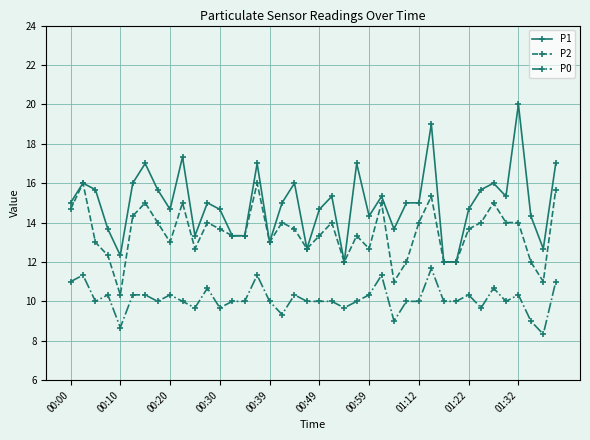

List the series in order of their peak value, highest first.

P1, P2, P0